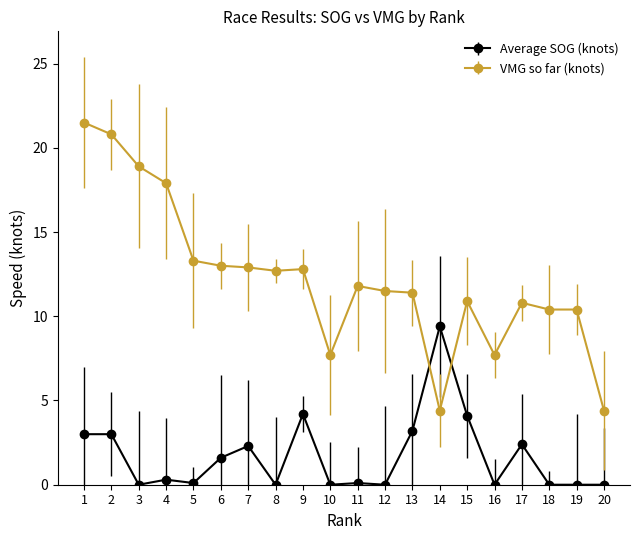

How many lines are shown in the chart?

2